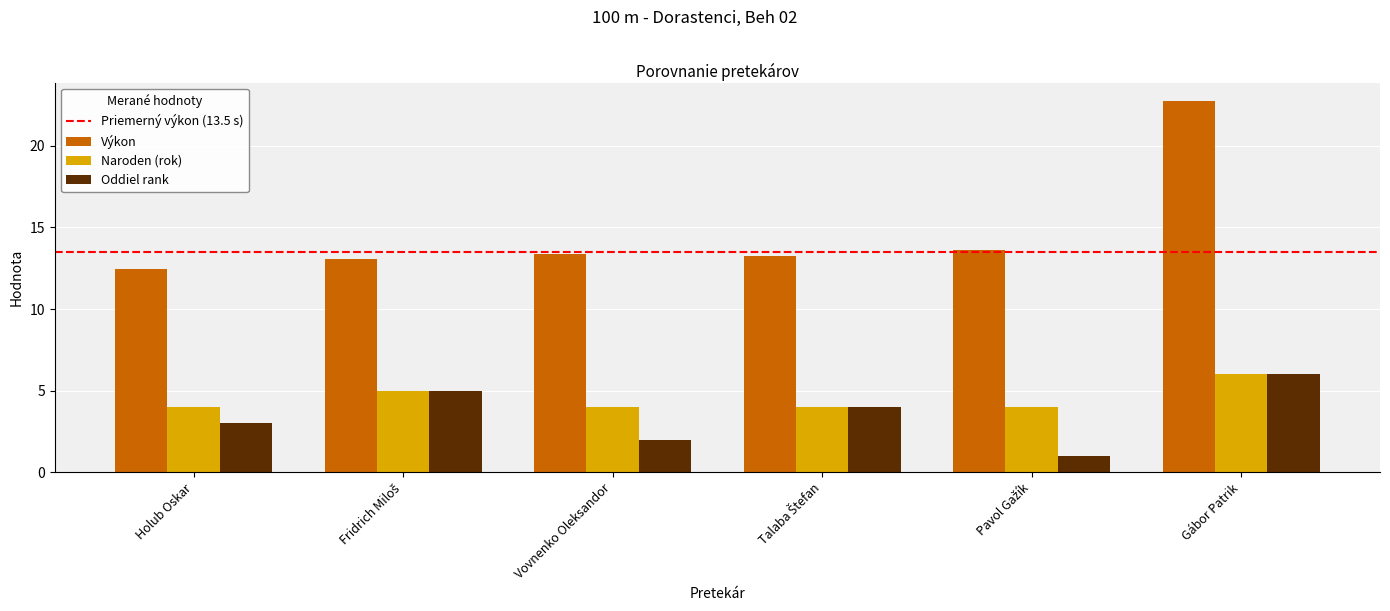

At which category is the sum across all series the highest?

Gábor Patrik